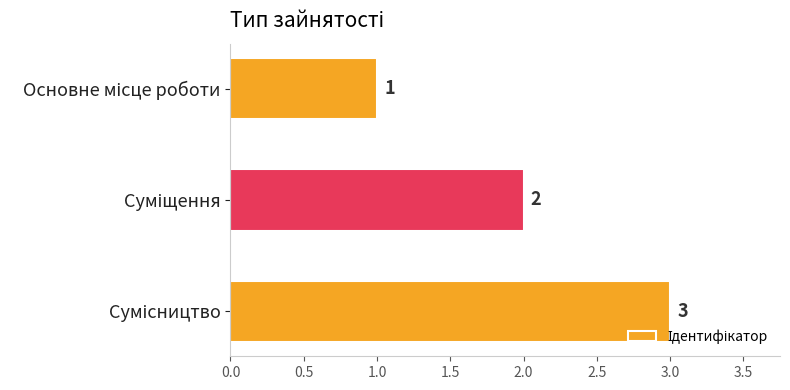

Count the values in the range 1 to 3.

3